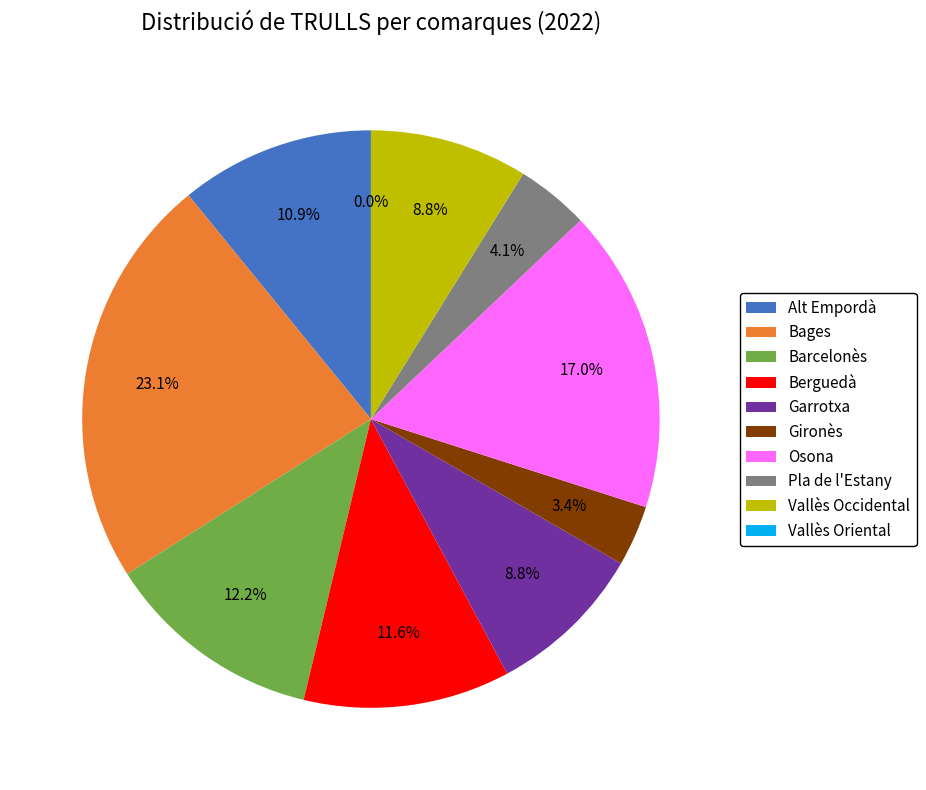

To the nearest percent, what is the combined percentage of Berguedà and Osona?

29%